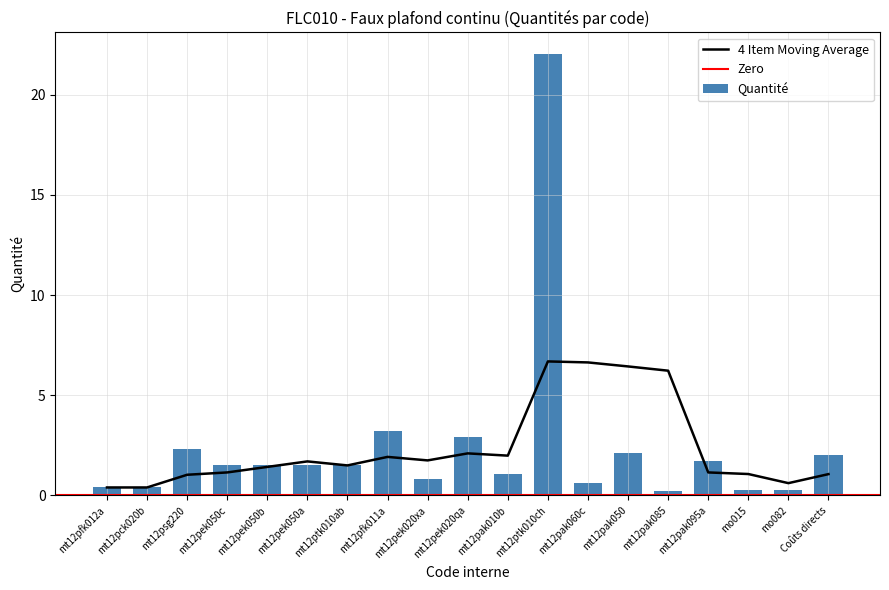

The chart shows a value of 1.2 at mt12pek020xa. True or false?

False